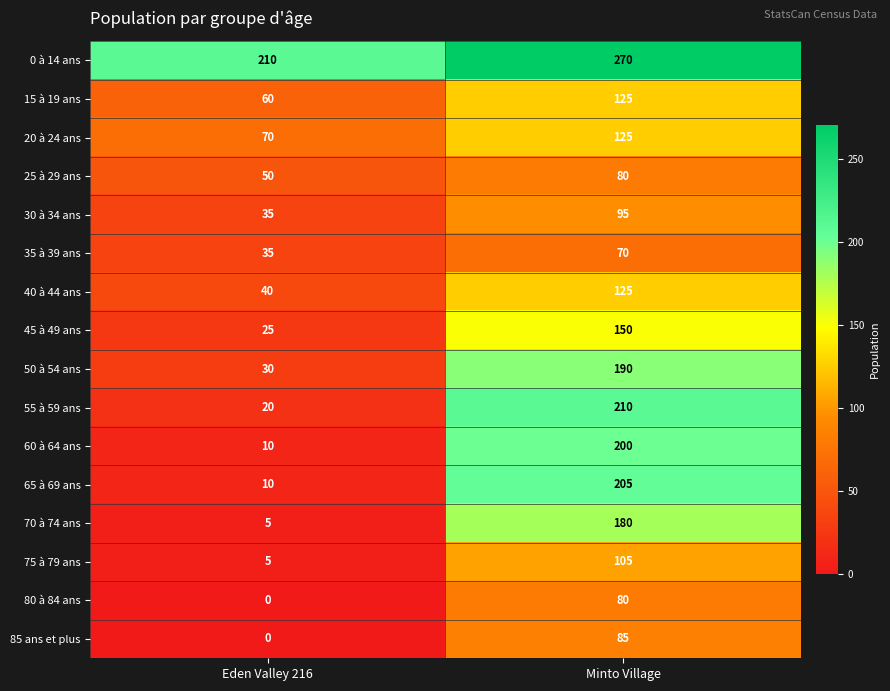

How many distinct data groups are displayed?

16